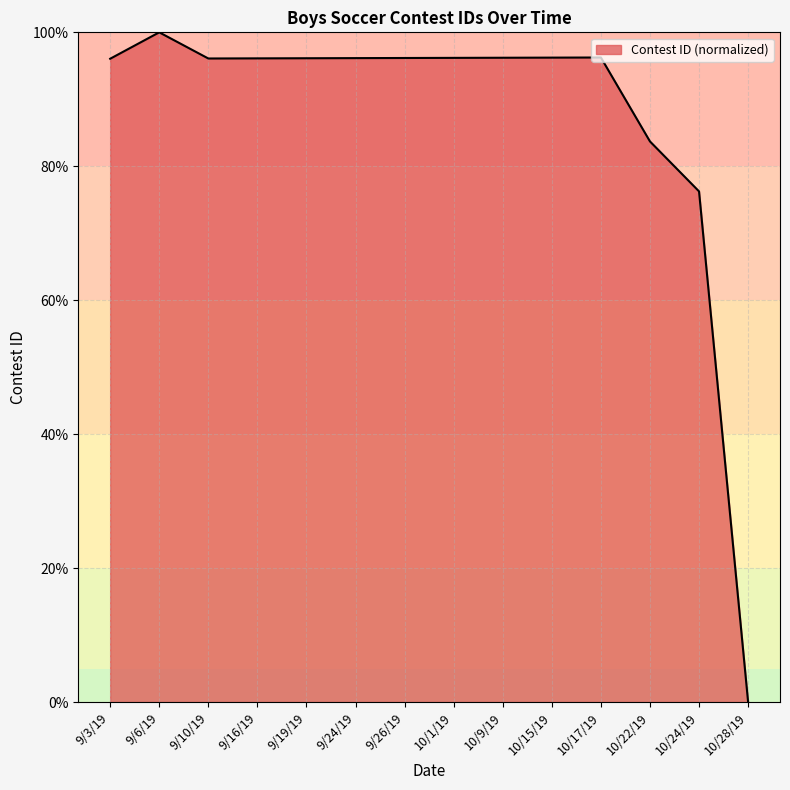

Between 10/22/19 and 9/10/19, which is larger?

9/10/19